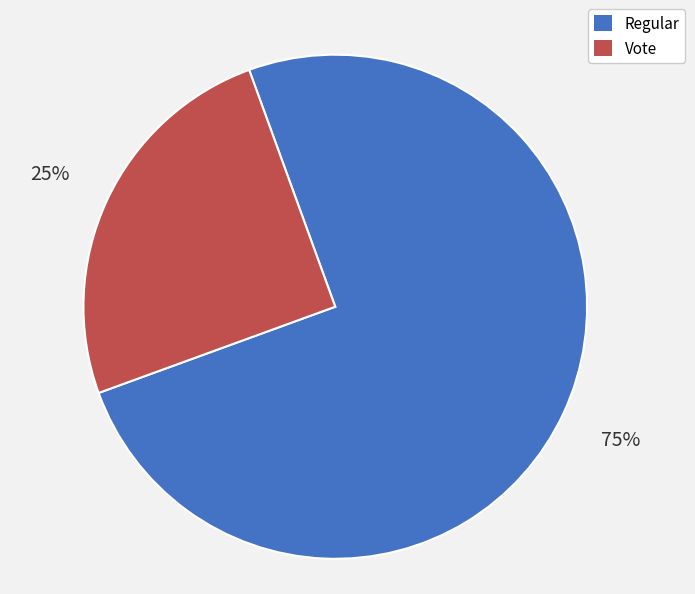

Count the number of slices in the pie.

2